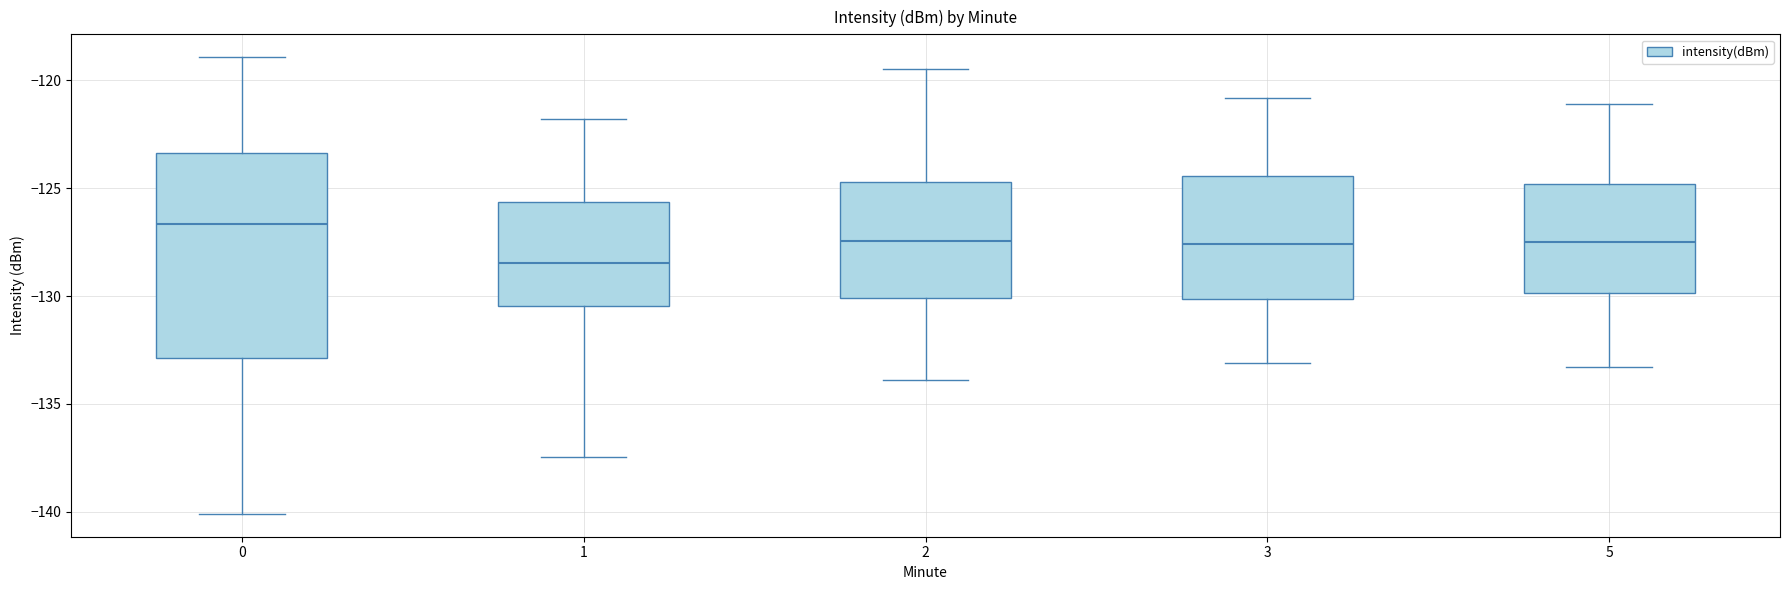

Reading left to right, transcribe this box plot: for each box, give where its median line is, the range the box spans, and where its two whiskers end, as read against the y-axis. The values are not printed on the chart, so give them approximately, as read against the axis.

0: median -126.5, box -133.0 to -123.5, whiskers -140.0 to -119.0
1: median -128.5, box -130.5 to -125.5, whiskers -137.5 to -122.0
2: median -127.5, box -130.0 to -124.5, whiskers -134.0 to -119.5
3: median -127.5, box -130.0 to -124.5, whiskers -133.0 to -121.0
5: median -127.5, box -130.0 to -125.0, whiskers -133.5 to -121.0